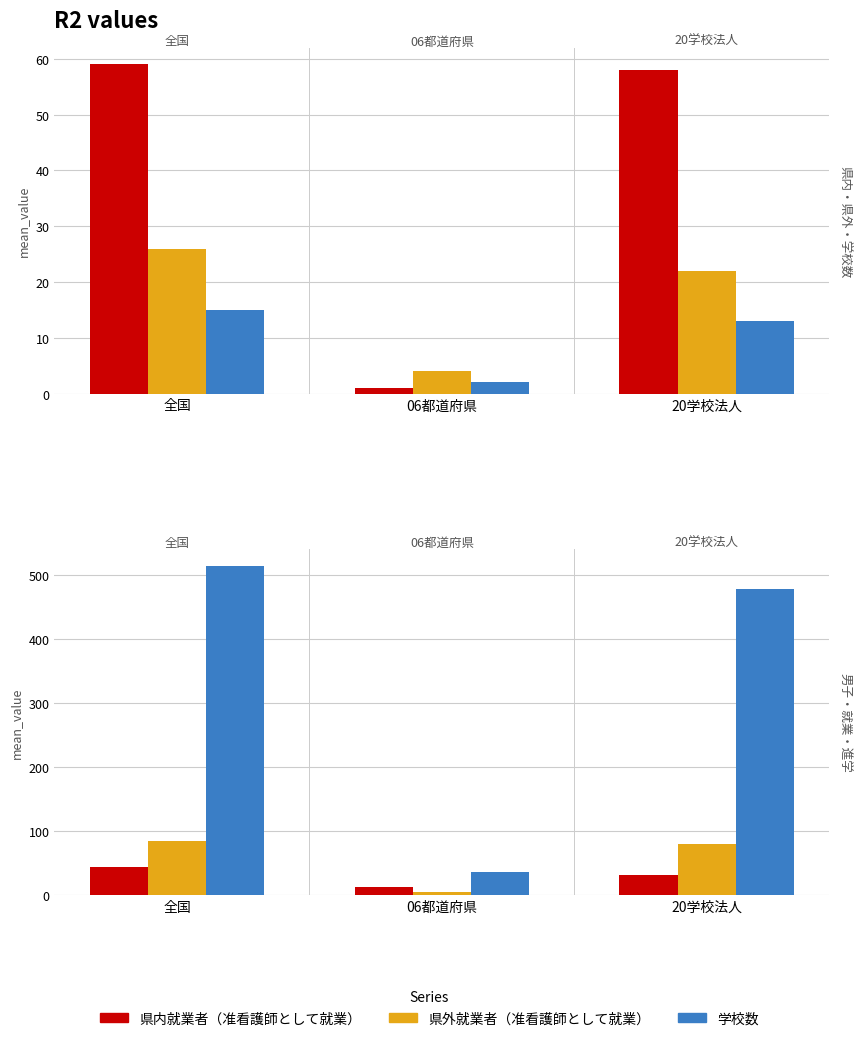

Reading right to left, transcribe all the data shown in this chart.

県内就業者（准看護師として就業）: 20学校法人=58	06都道府県=1	全国=59
県外就業者（准看護師として就業）: 20学校法人=22	06都道府県=4	全国=26
学校数: 20学校法人=13	06都道府県=2	全国=15
男子再掲（卒業者数）: 20学校法人=31	06都道府県=12	全国=43
准看護師として就業（総数）: 20学校法人=80	06都道府県=5	全国=85
進学（総数）: 20学校法人=479	06都道府県=36	全国=515